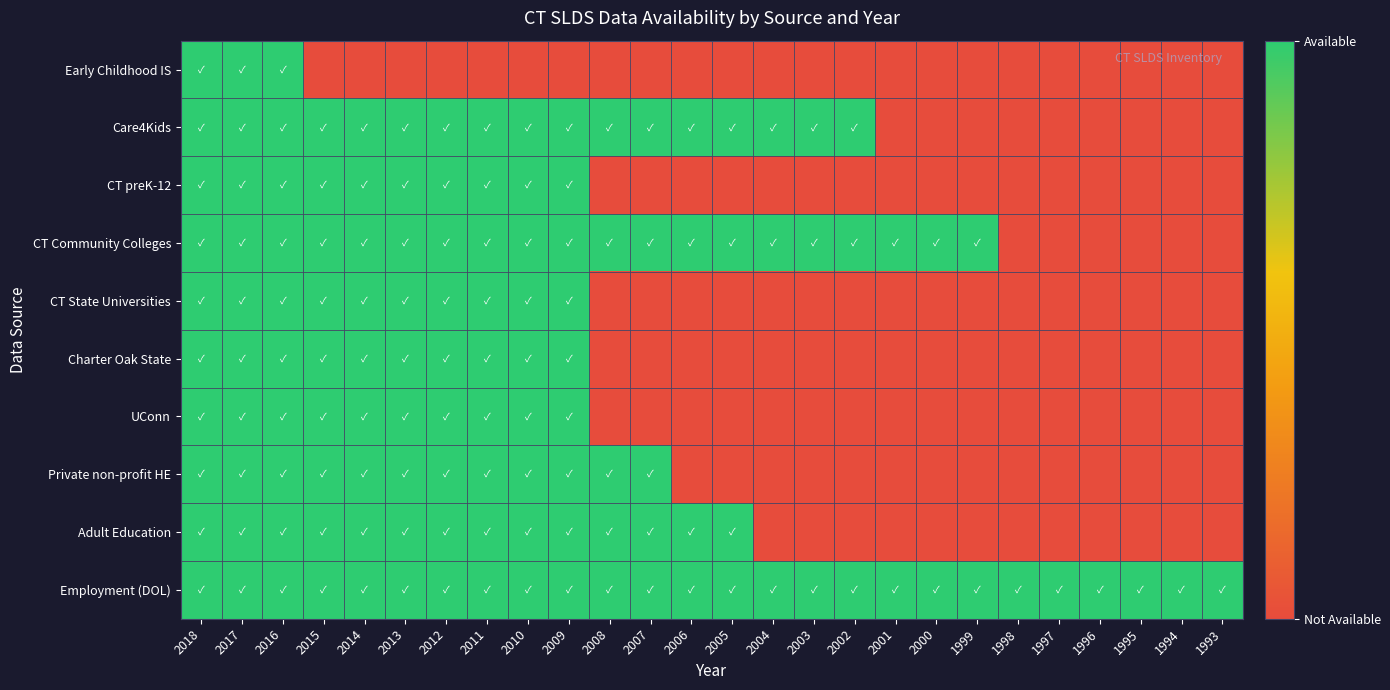

Count the number of data series in this chart.

10